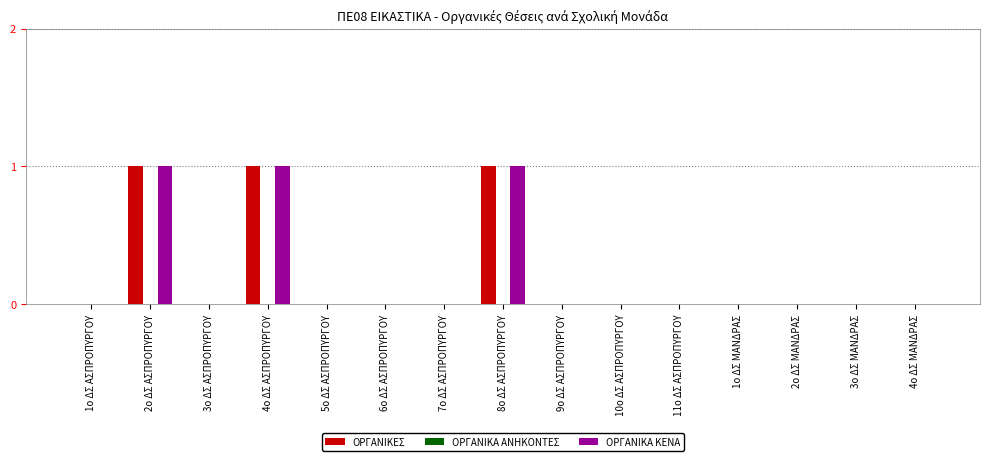

True or false: ΟΡΓΑΝΙΚΕΣ has a value of 0 at 7ο ΔΣ ΑΣΠΡΟΠΥΡΓΟΥ.

True